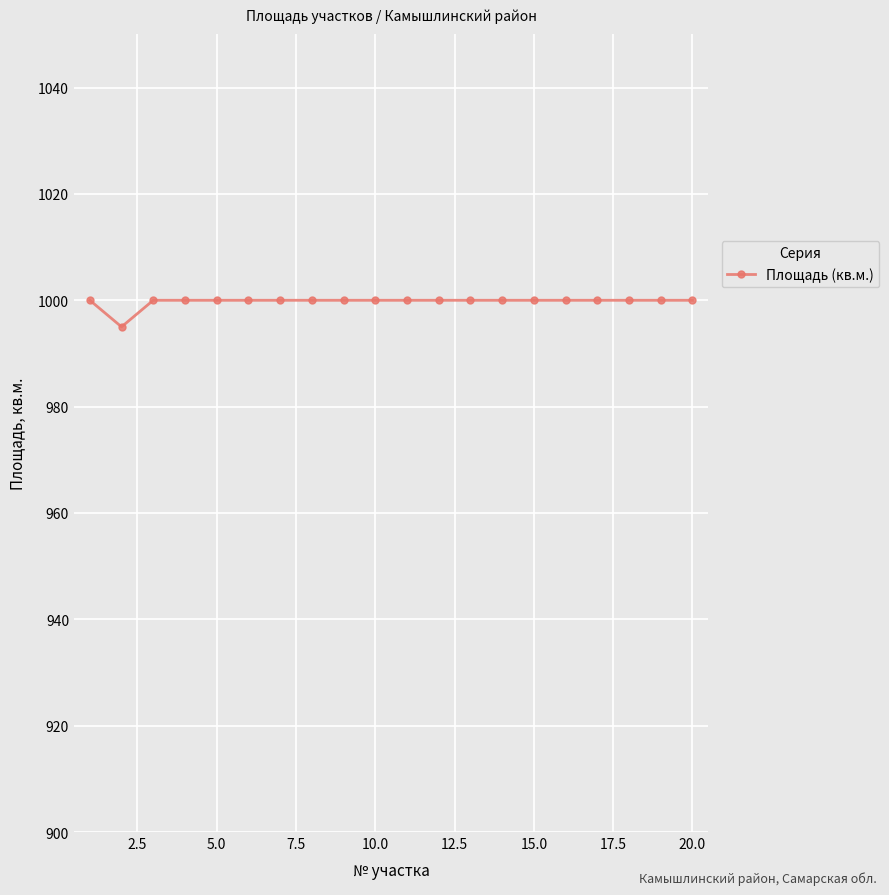

What is the average value?

1000